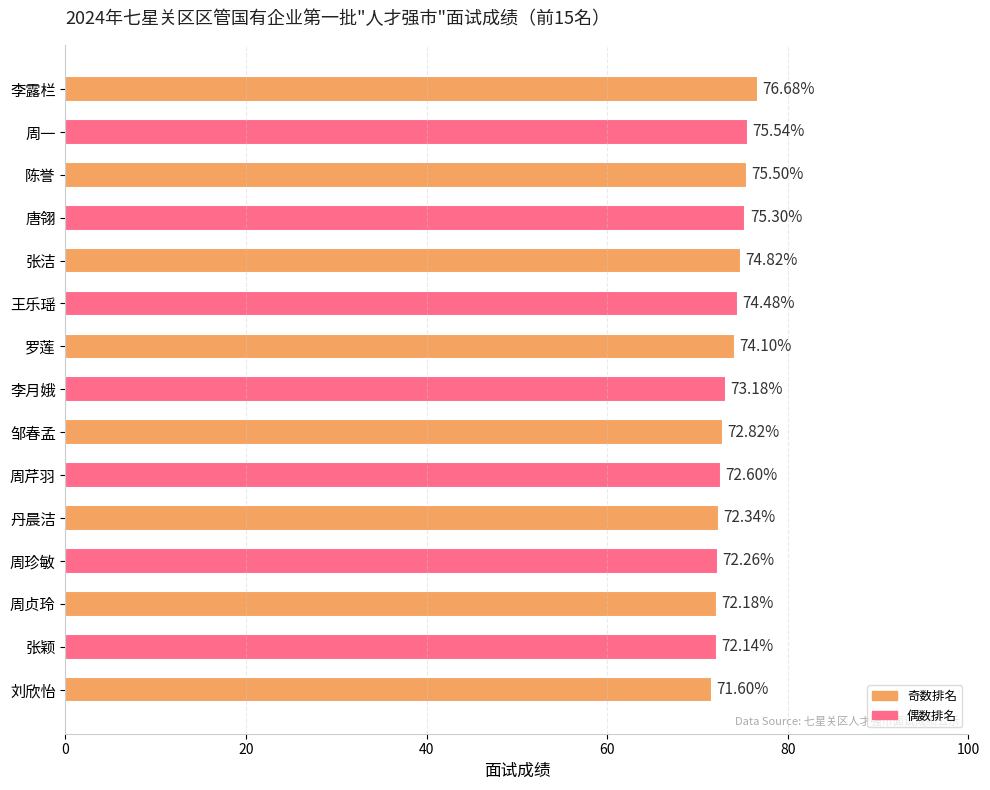

What is the maximum value shown in the chart?

76.7